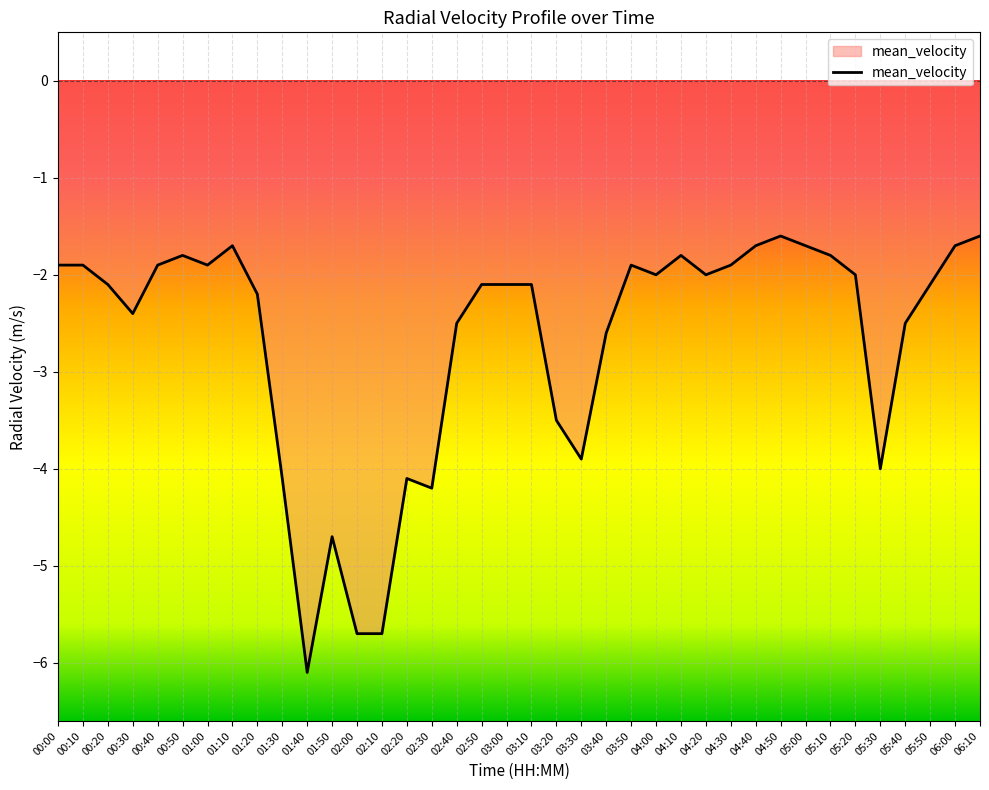

Reading right to left, what are all the values shown in this chart?

06:10=-1.6	06:00=-1.7	05:50=-2.1	05:40=-2.5	05:30=-4.0	05:20=-2.0	05:10=-1.8	05:00=-1.7	04:50=-1.6	04:40=-1.7	04:30=-1.9	04:20=-2.0	04:10=-1.8	04:00=-2.0	03:50=-1.9	03:40=-2.6	03:30=-3.9	03:20=-3.5	03:10=-2.1	03:00=-2.1	02:50=-2.1	02:40=-2.5	02:30=-4.2	02:20=-4.1	02:10=-5.7	02:00=-5.7	01:50=-4.7	01:40=-6.1	01:30=-4.1	01:20=-2.2	01:10=-1.7	01:00=-1.9	00:50=-1.8	00:40=-1.9	00:30=-2.4	00:20=-2.1	00:10=-1.9	00:00=-1.9